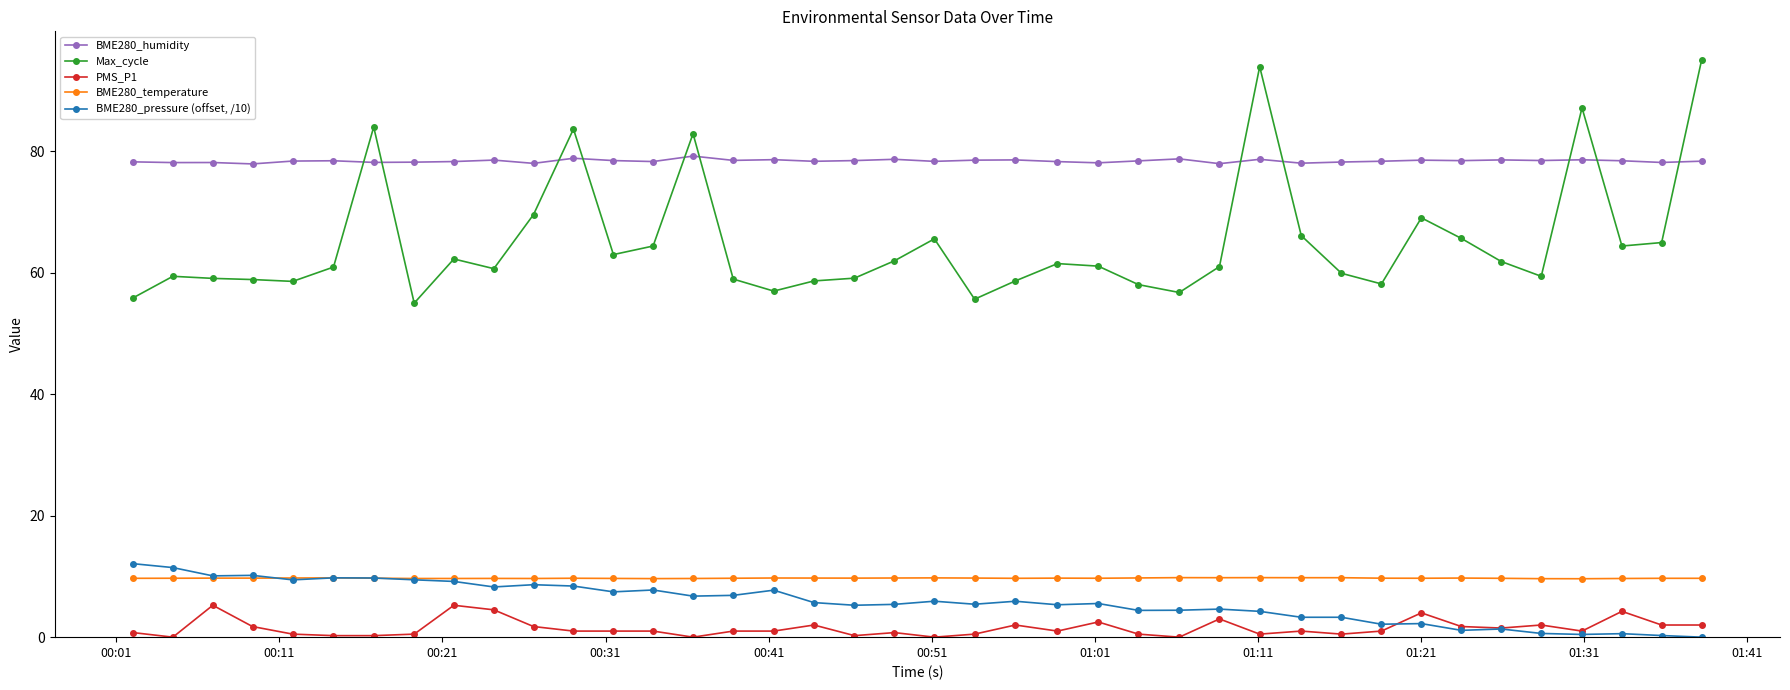

Which series has the largest range (max minus min)?

Max_cycle